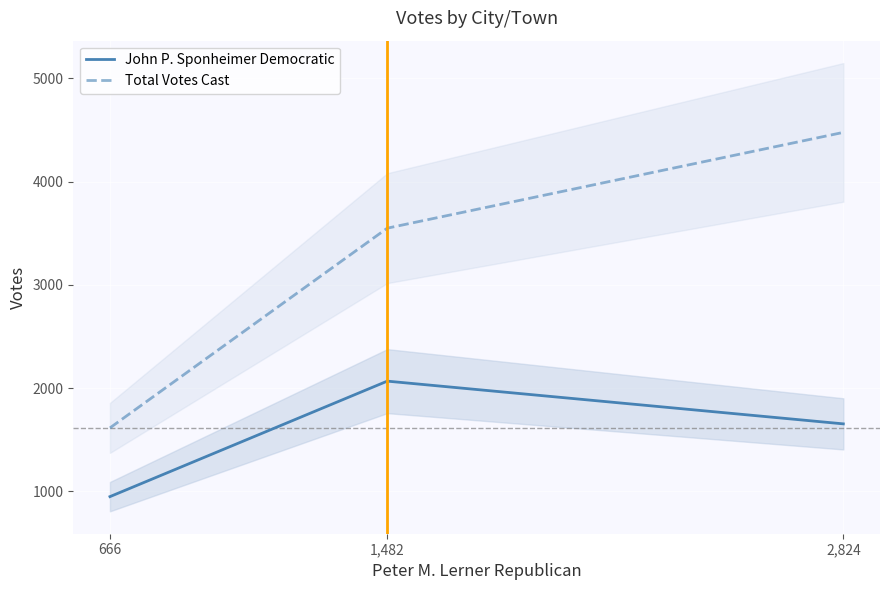

Which category has the highest value in the John P. Sponheimer Democratic series?

1,482